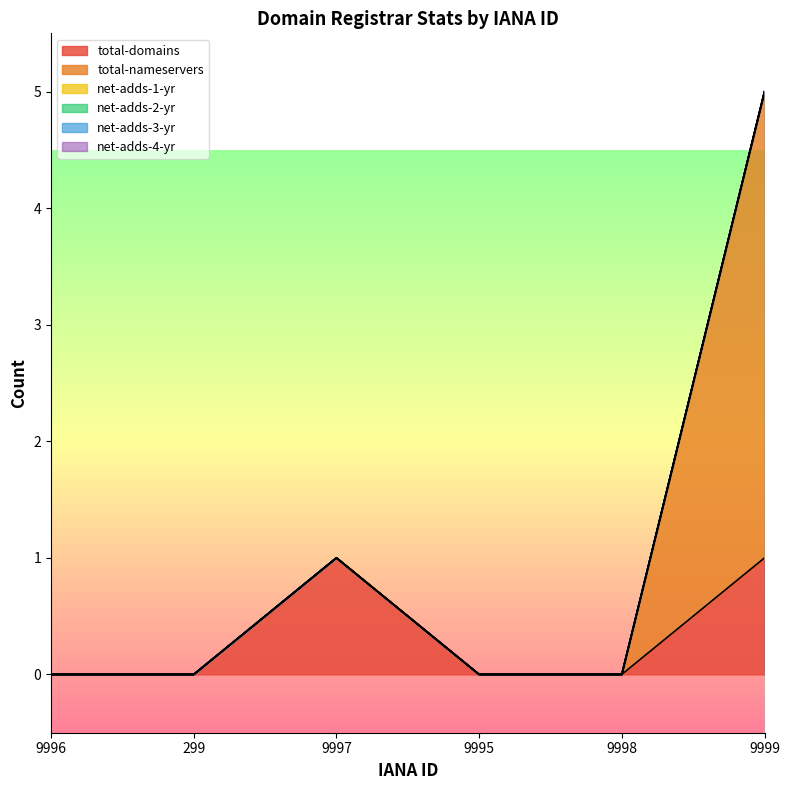

What position from the left is 9997?

3